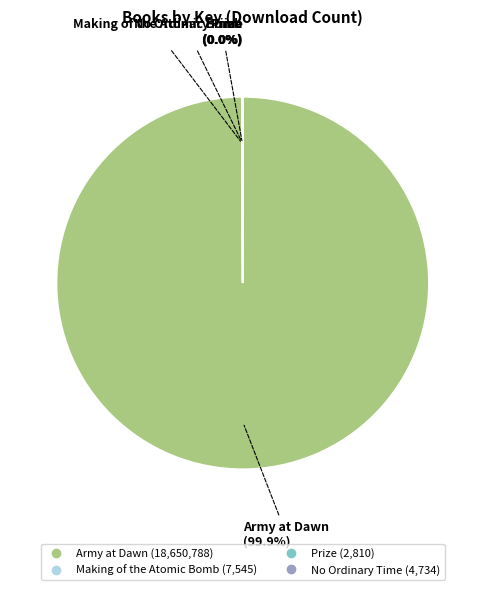

What is the largest slice in the pie chart?

Army at Dawn